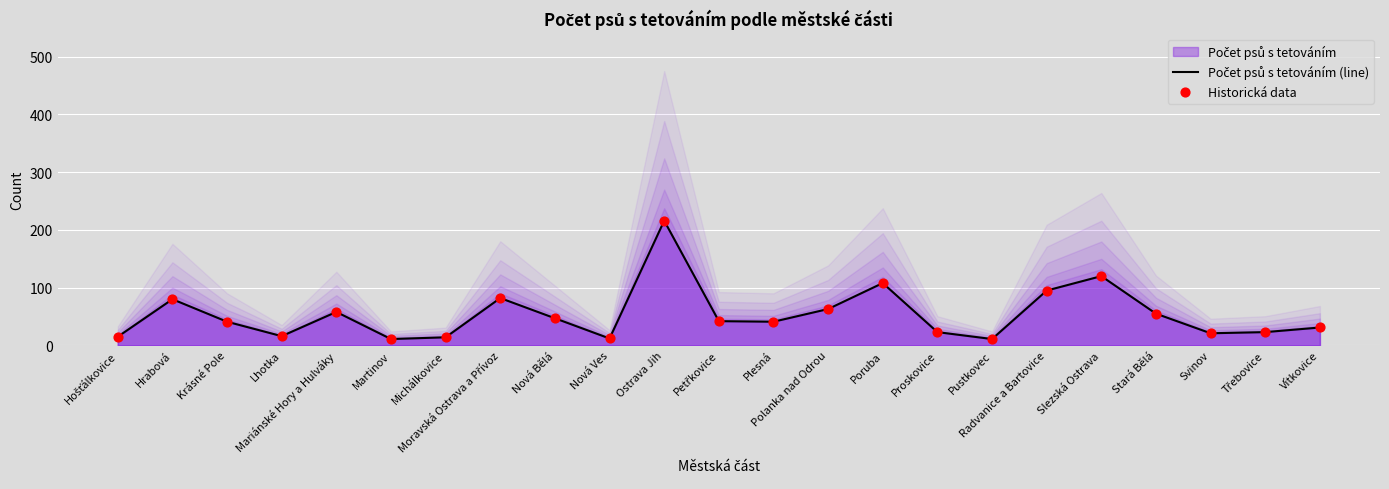

Which series has the widest spread of Y values?

Počet psů s tetováním (line)